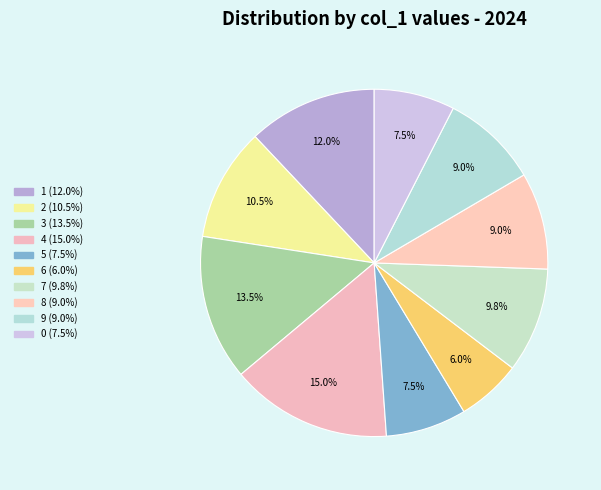

Rank the categories by value from lowest to highest.

6, 5, 0, 8, 9, 7, 2, 1, 3, 4